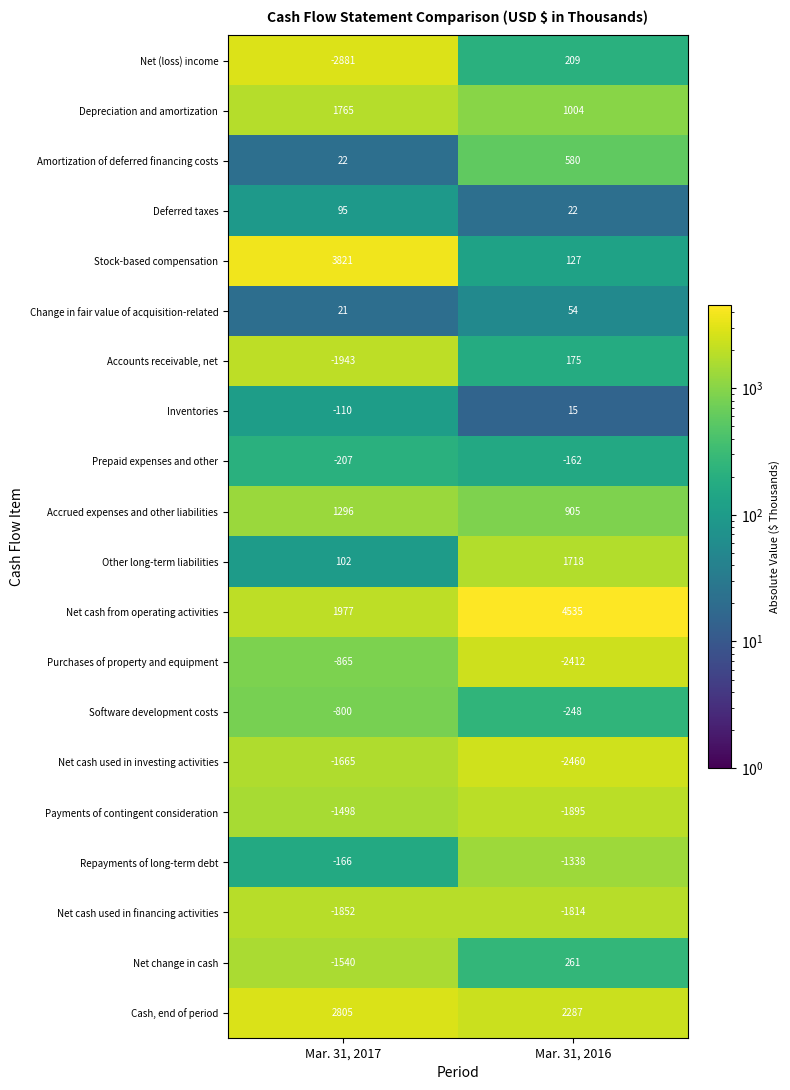

What is the total value across all series at Mar. 31, 2016?

1563